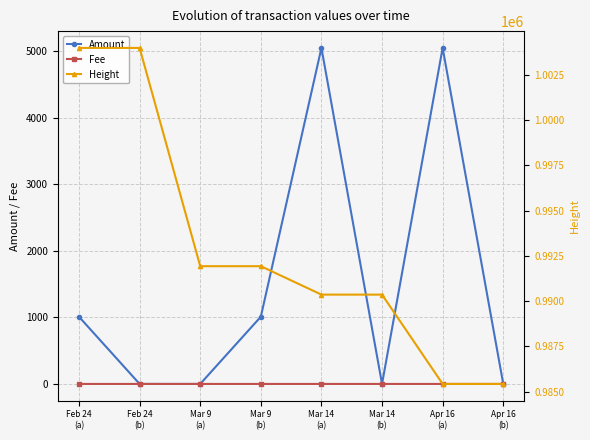

True or false: Height and Amount cross at least once.

False